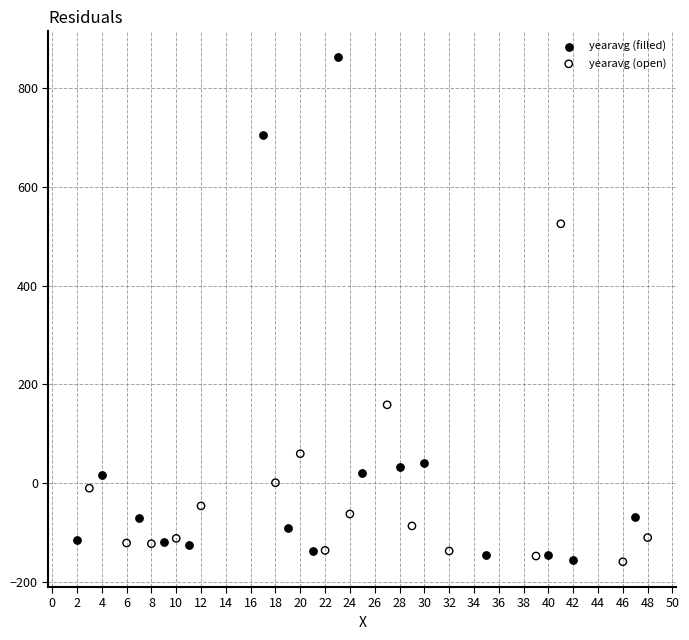

Which series has the largest Y range (max minus min)?

yearavg (filled)